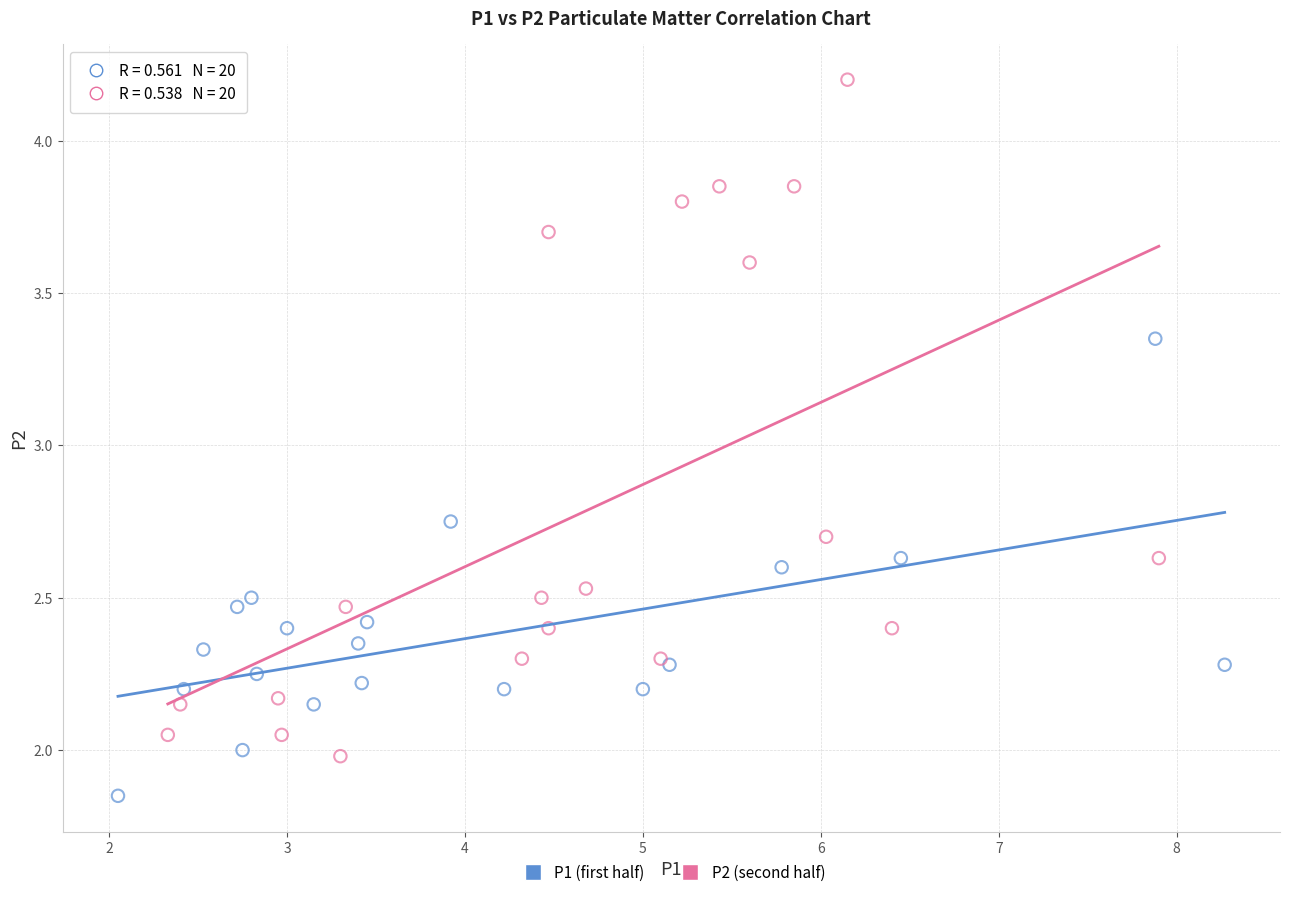

Which series has the largest Y range (max minus min)?

P2 (second half)